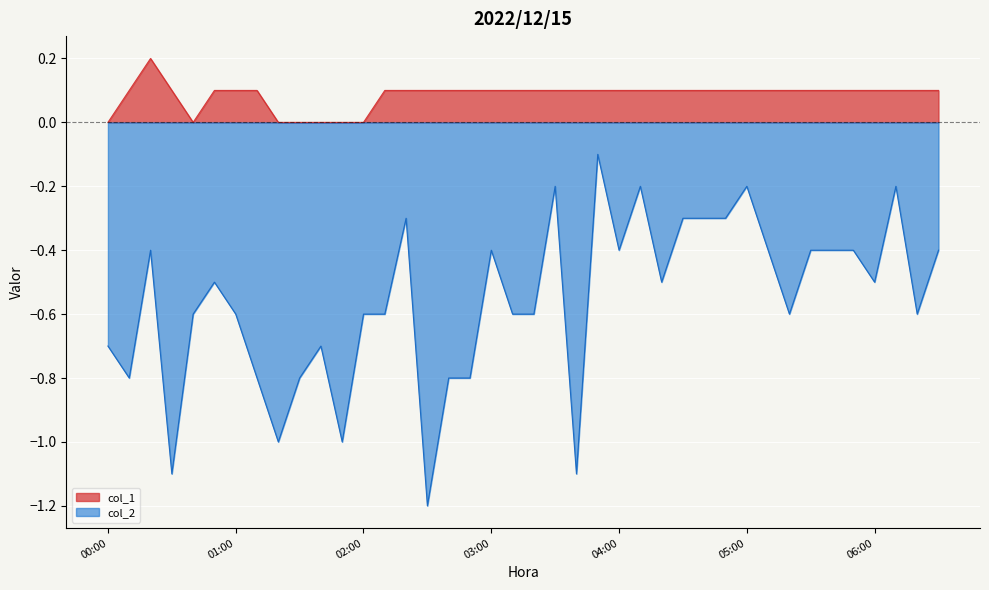

Is it true that col_2 equals -0.6 at 03:10?

True